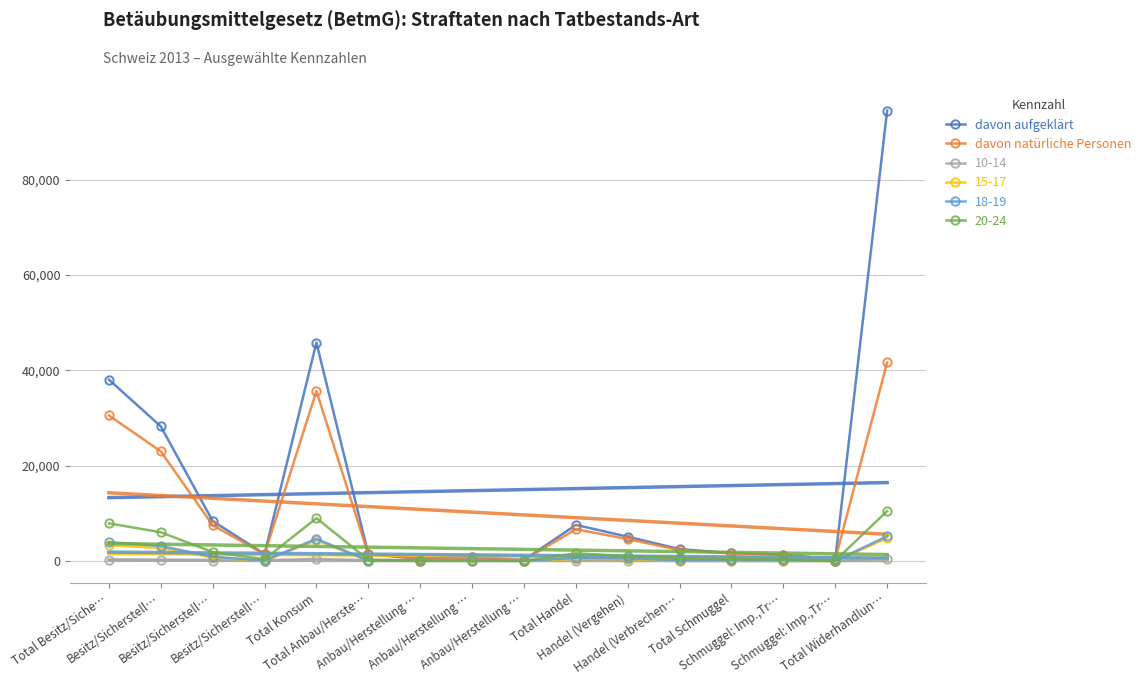

What is the value of the davon aufgeklärt point at the 11th from the left?

5082